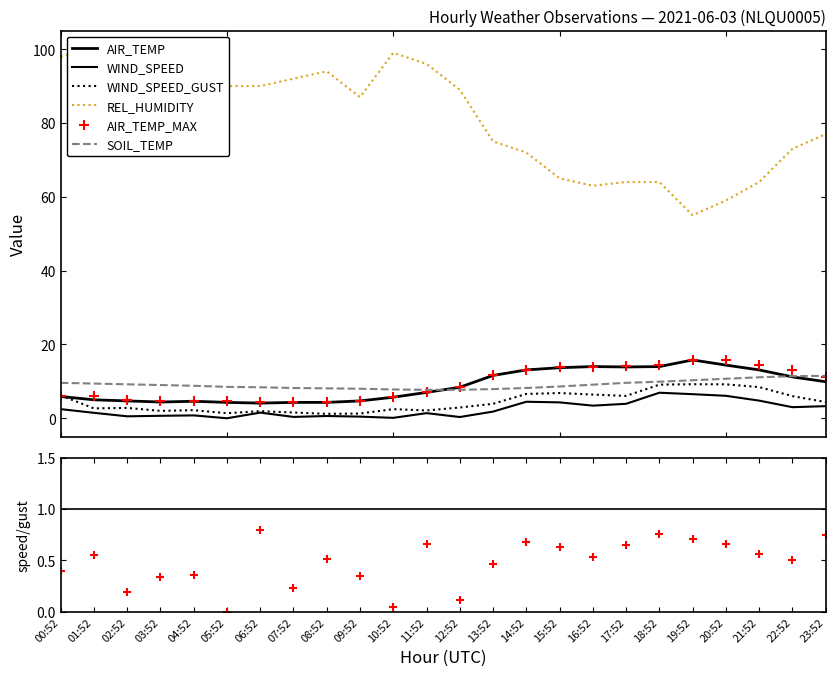

What is the label of the 24th point from the right?

00:52